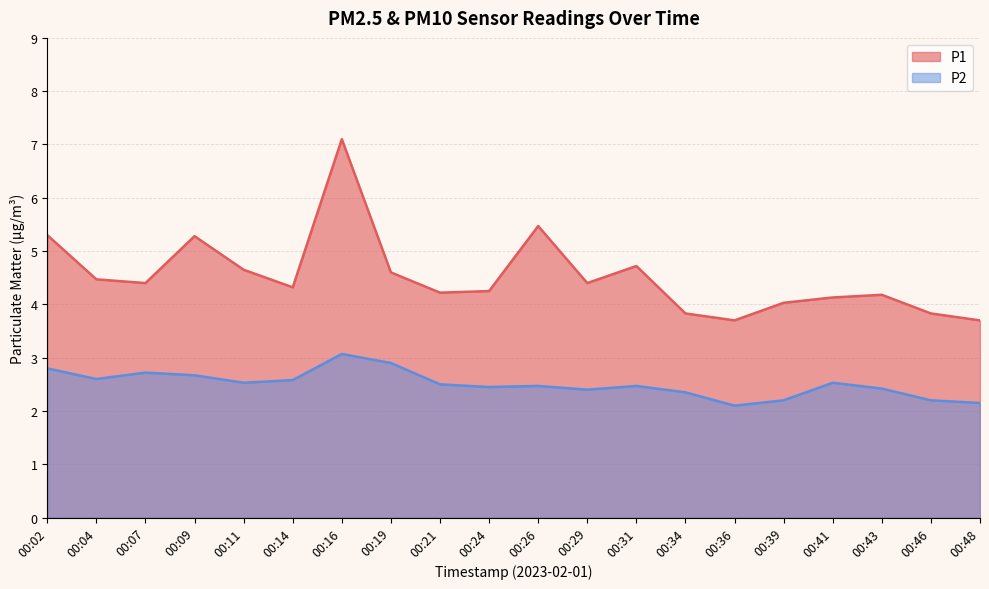

True or false: P1 has a value of 1.5 at 00:14.

False